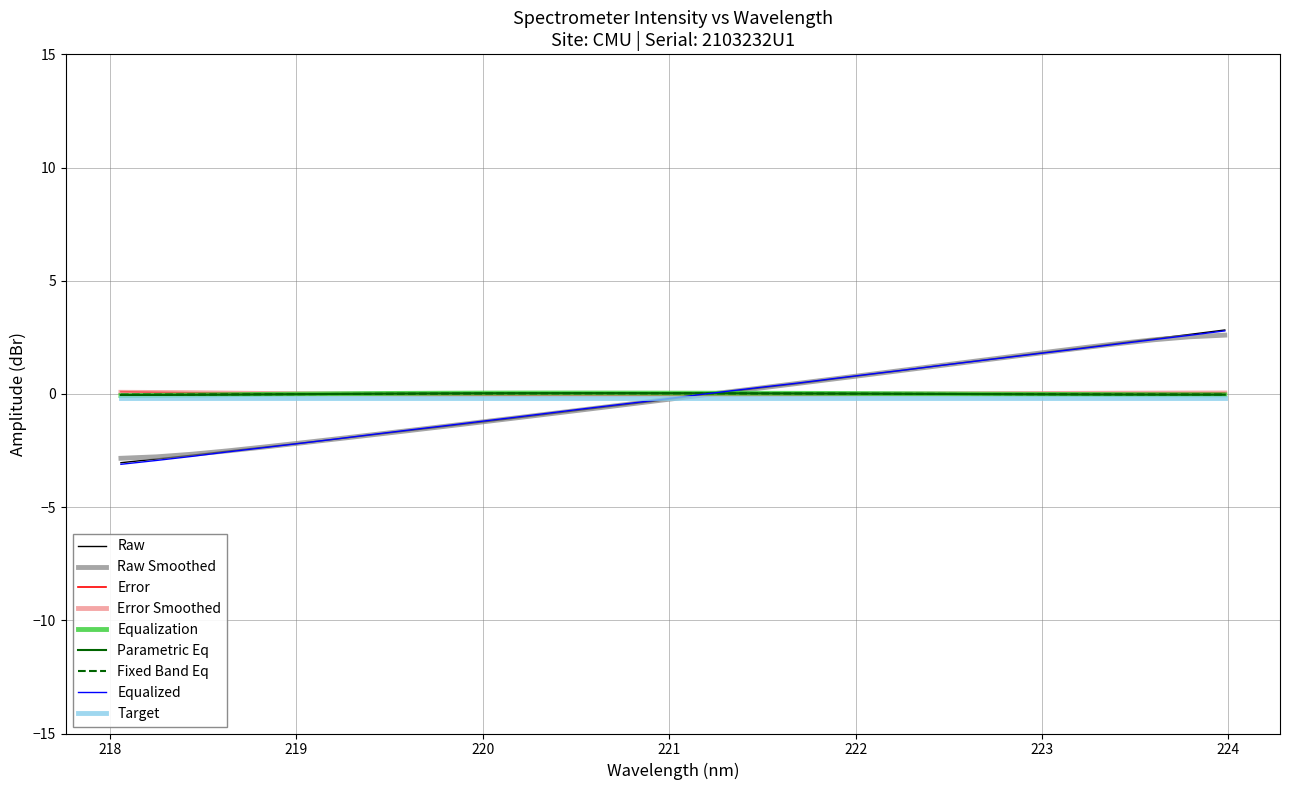

How many lines are shown in the chart?

9